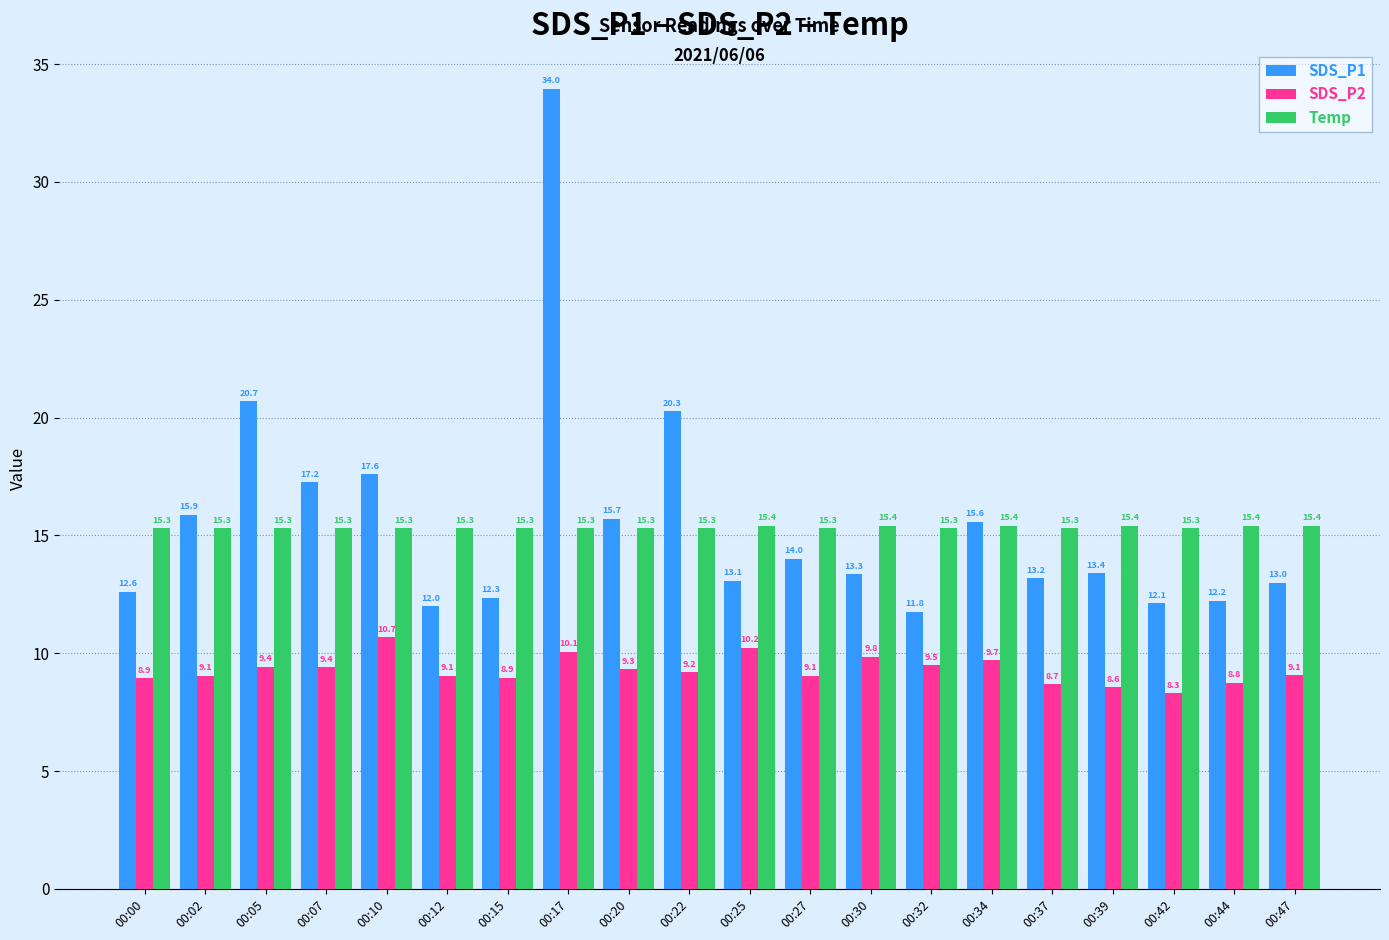

Does the chart contain stacked bars?

No